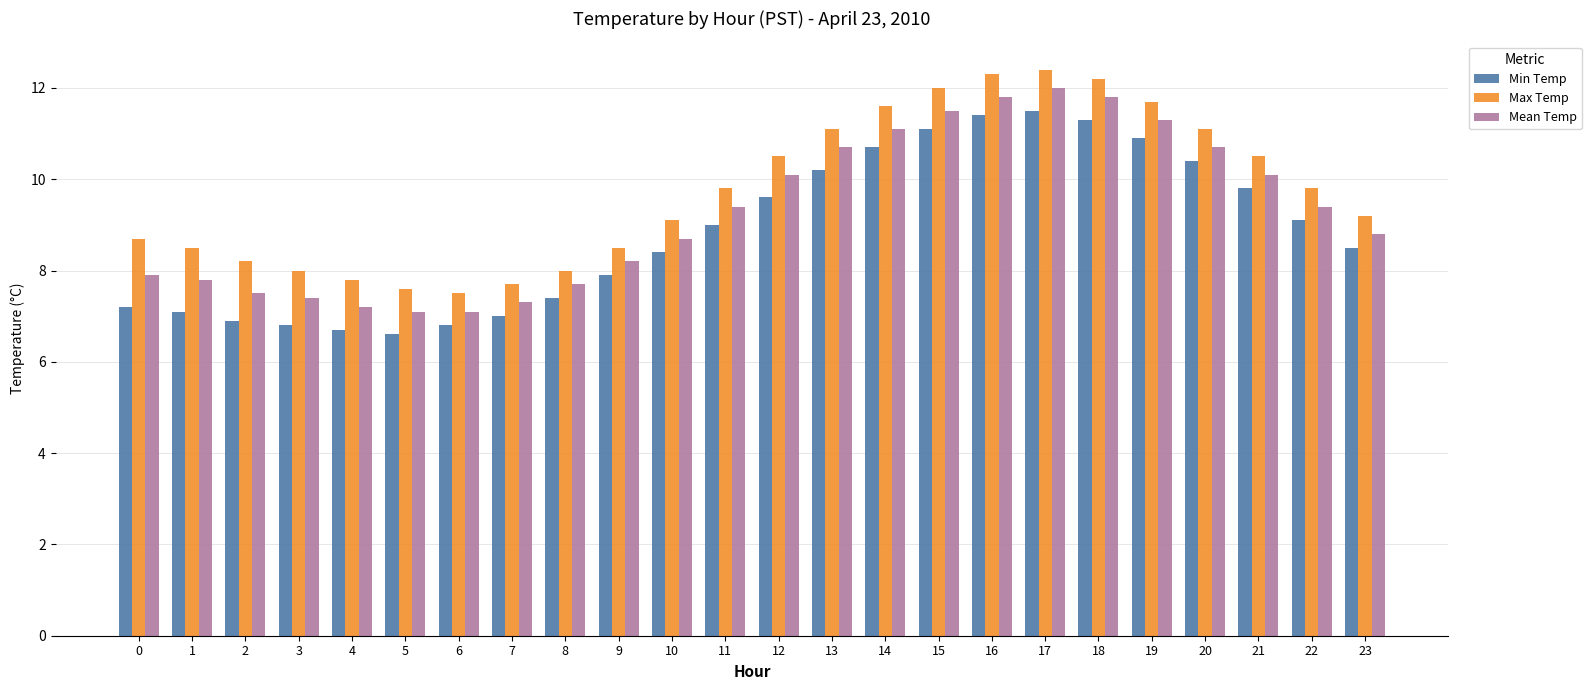

What is the value of the Mean Temp bar at the 8th from the left?

7.3